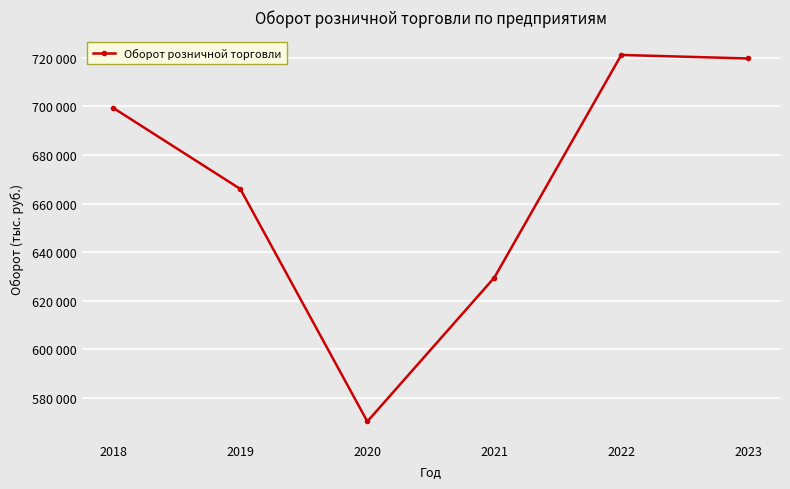

List the labels in order of value, largest first.

2022, 2023, 2018, 2019, 2021, 2020